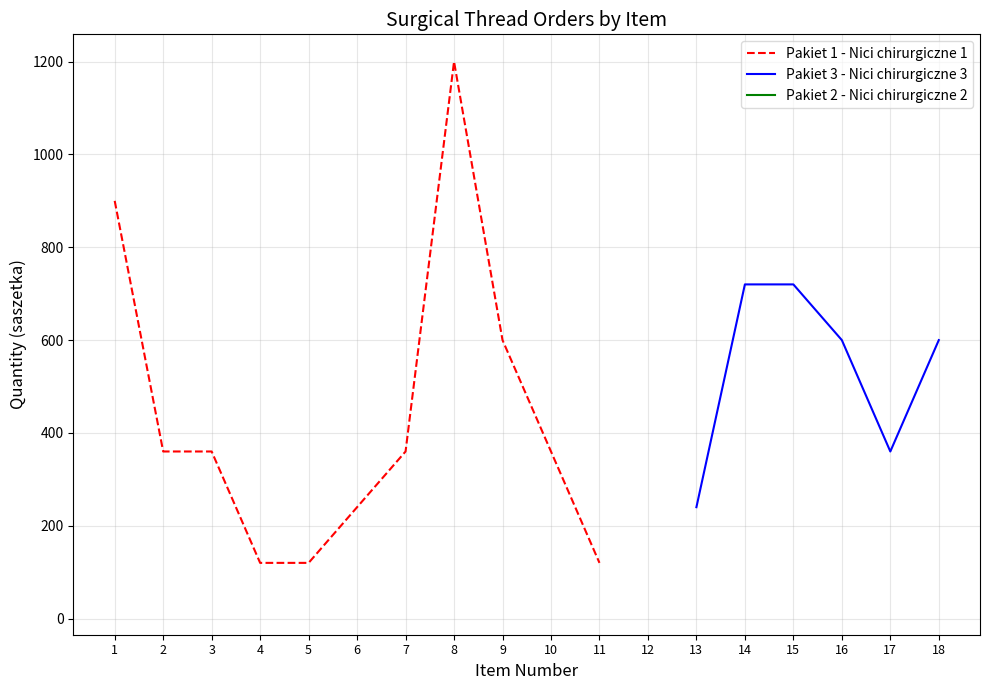

What is the maximum value shown in the chart?

1200